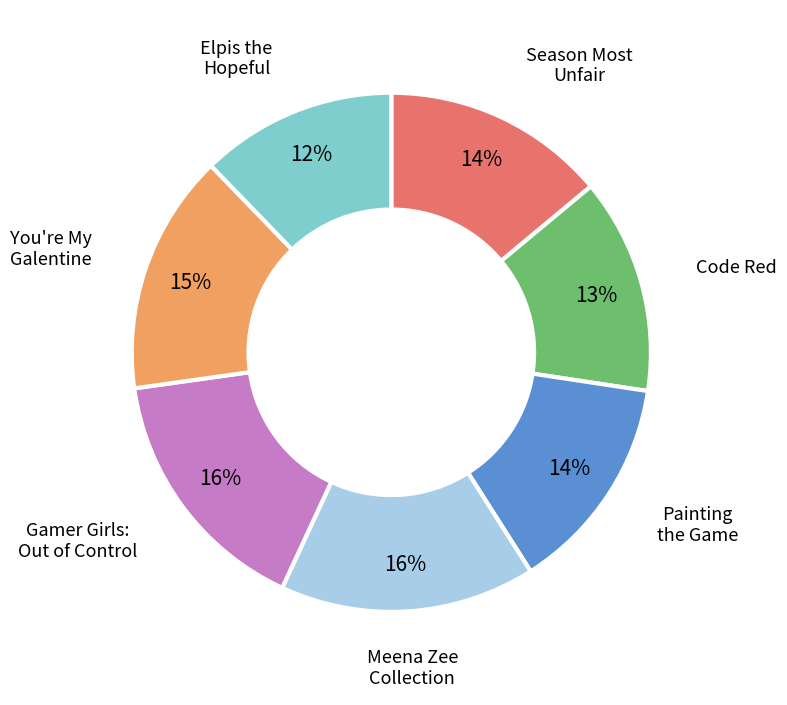

Is there a majority slice in this chart?

No